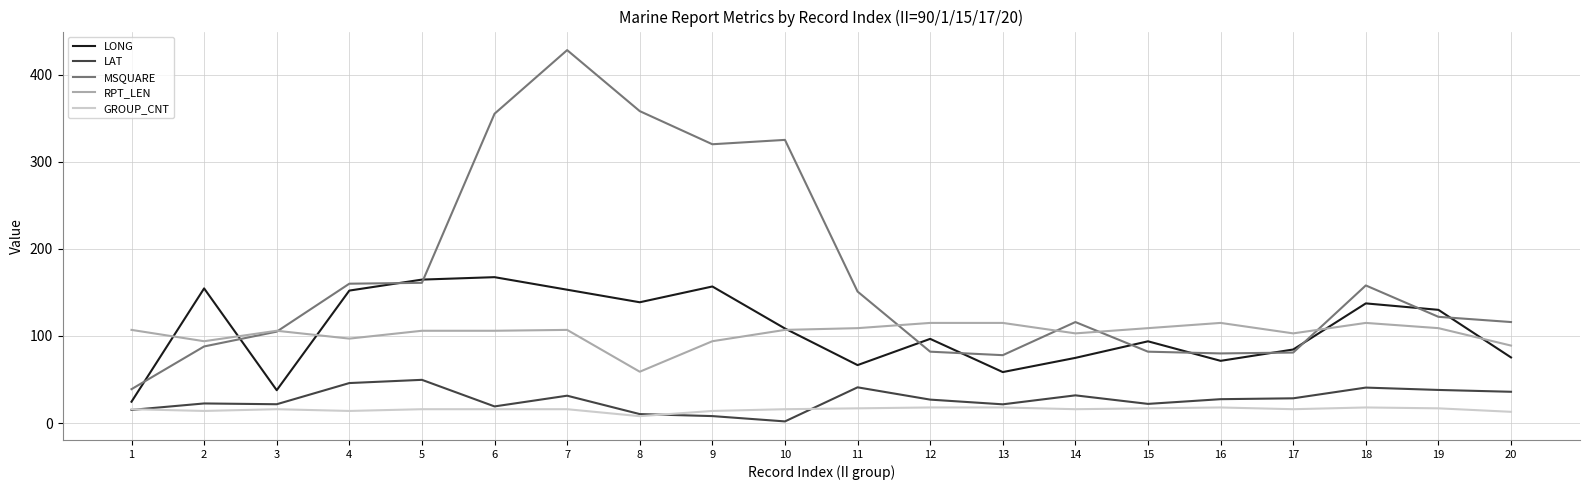

What is the lowest value of the MSQUARE series?

39.0